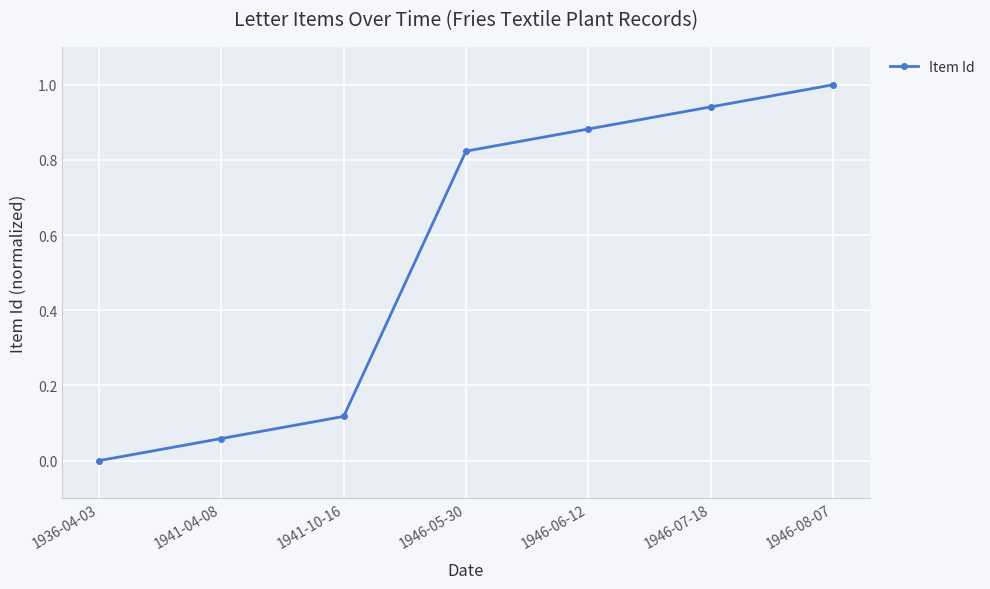

What is the change in value from 1941-10-16 to 1946-07-18?

+0.8